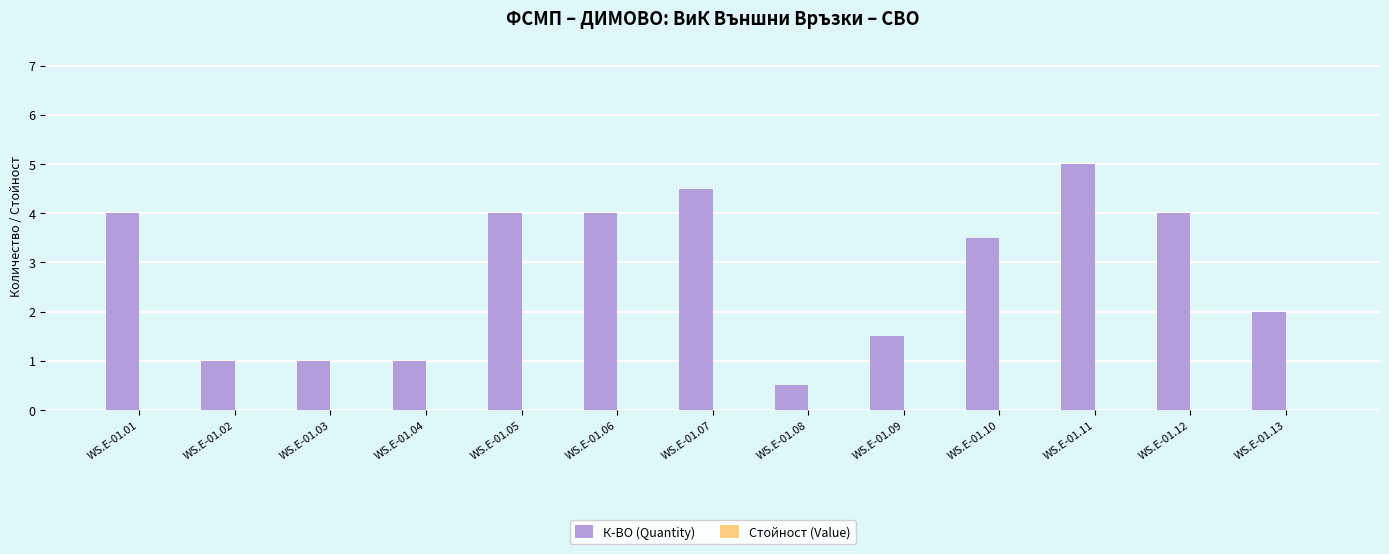

Between WS.E-01.09 and WS.E-01.02, which is larger?

WS.E-01.09